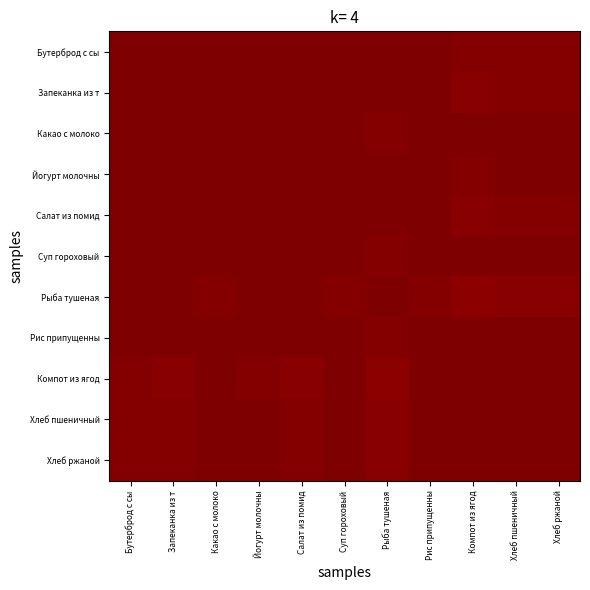

Count the number of data series in this chart.

11